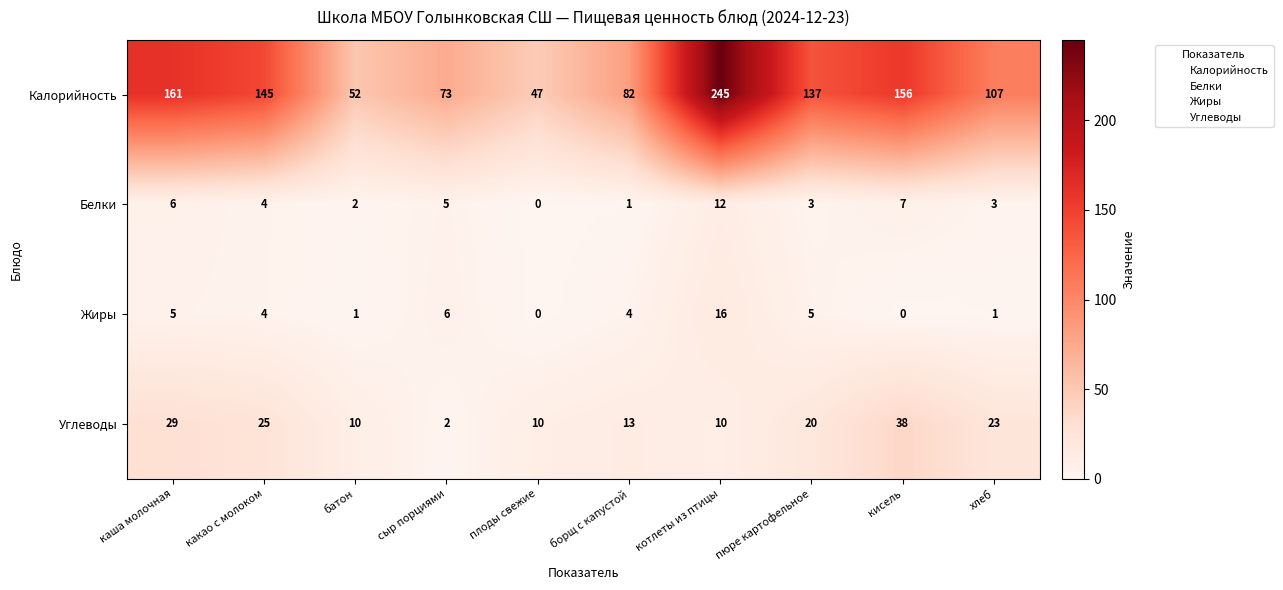

True or false: Углеводы has a value of 20 at пюре картофельное.

True